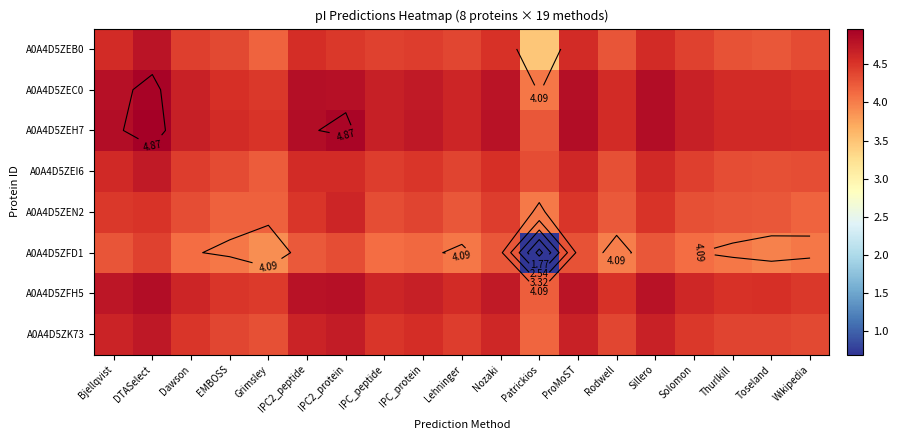

Which series has the largest range (max minus min)?

A0A4D5ZFD1